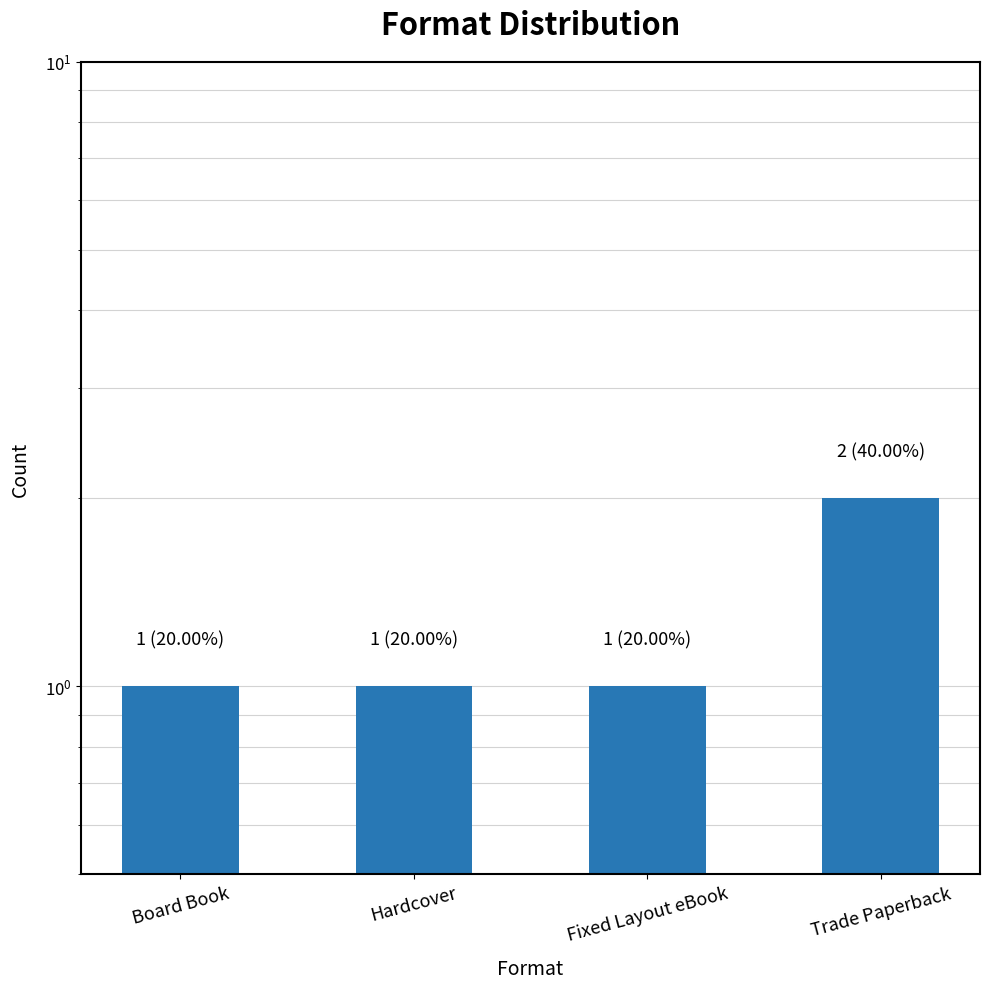

What is the minimum value shown in the chart?

1